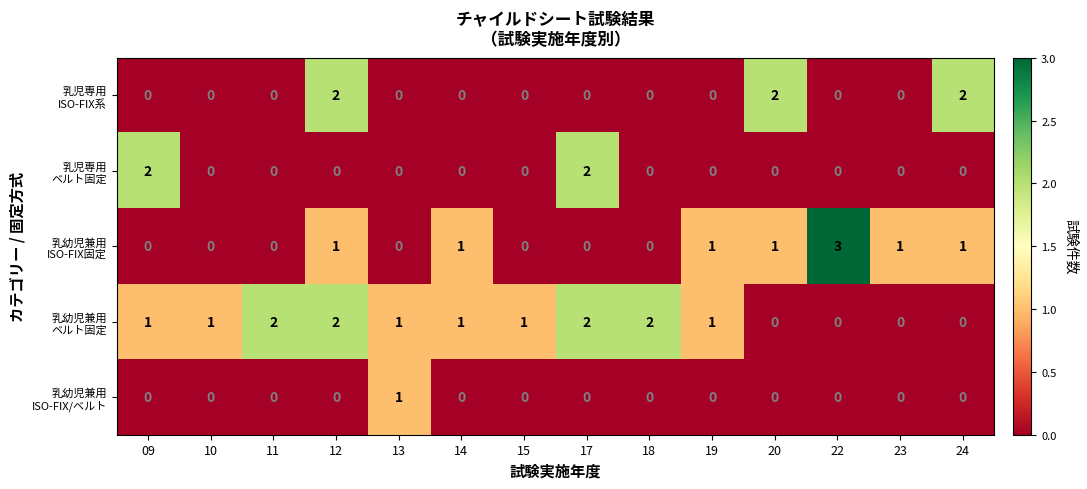

What is the maximum value shown in the chart?

3